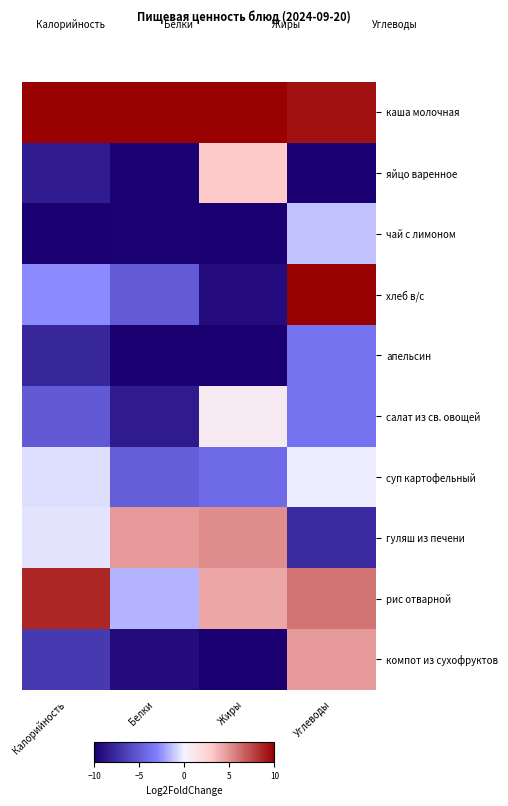

Reading right to left, transcribe all the data shown in this chart.

каша молочная: Углеводы=9.4	Жиры=10.0	Белки=10.0	Калорийность=10.0
яйцо варенное: Углеводы=-10.0	Жиры=3.1	Белки=-9.9	Калорийность=-8.4
чай с лимоном: Углеводы=-1.3	Жиры=-10.0	Белки=-9.9	Калорийность=-10.0
хлеб в/с: Углеводы=10.0	Жиры=-9.3	Белки=-5.0	Калорийность=-2.7
апельсин: Углеводы=-3.7	Жиры=-10.0	Белки=-10.0	Калорийность=-7.9
салат из св. овощей: Углеводы=-3.7	Жиры=0.8	Белки=-8.5	Калорийность=-5.0
суп картофельный: Углеводы=-0.2	Жиры=-4.1	Белки=-4.8	Калорийность=-0.6
гуляш из печени: Углеводы=-7.6	Жиры=5.1	Белки=4.8	Калорийность=-0.5
рис отварной: Углеводы=6.0	Жиры=4.2	Белки=-1.7	Калорийность=8.6
компот из сухофруктов: Углеводы=4.8	Жиры=-10.0	Белки=-9.3	Калорийность=-6.8